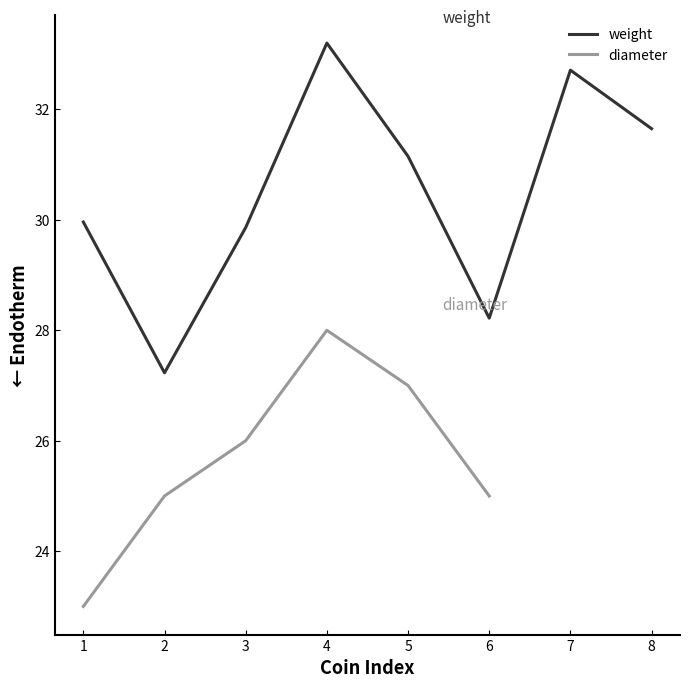

In weight, how many points are lower than both neighbors (excluding endpoints)?

2